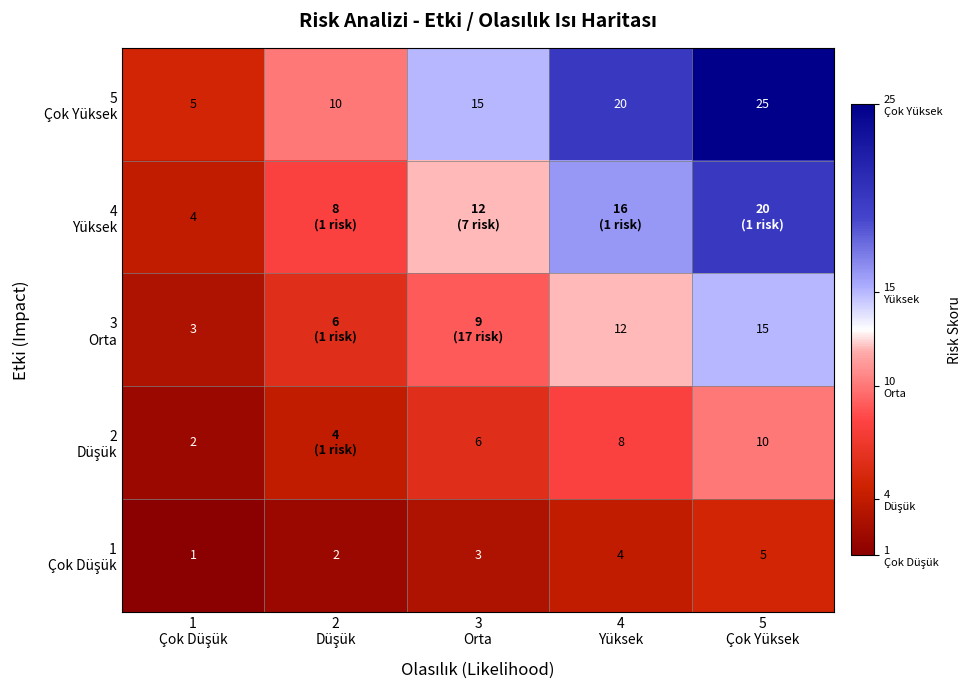

Rank the categories by 1 Çok Düşük value from highest to lowest.

5 Çok Yüksek, 4 Yüksek, 3 Orta, 2 Düşük, 1 Çok Düşük